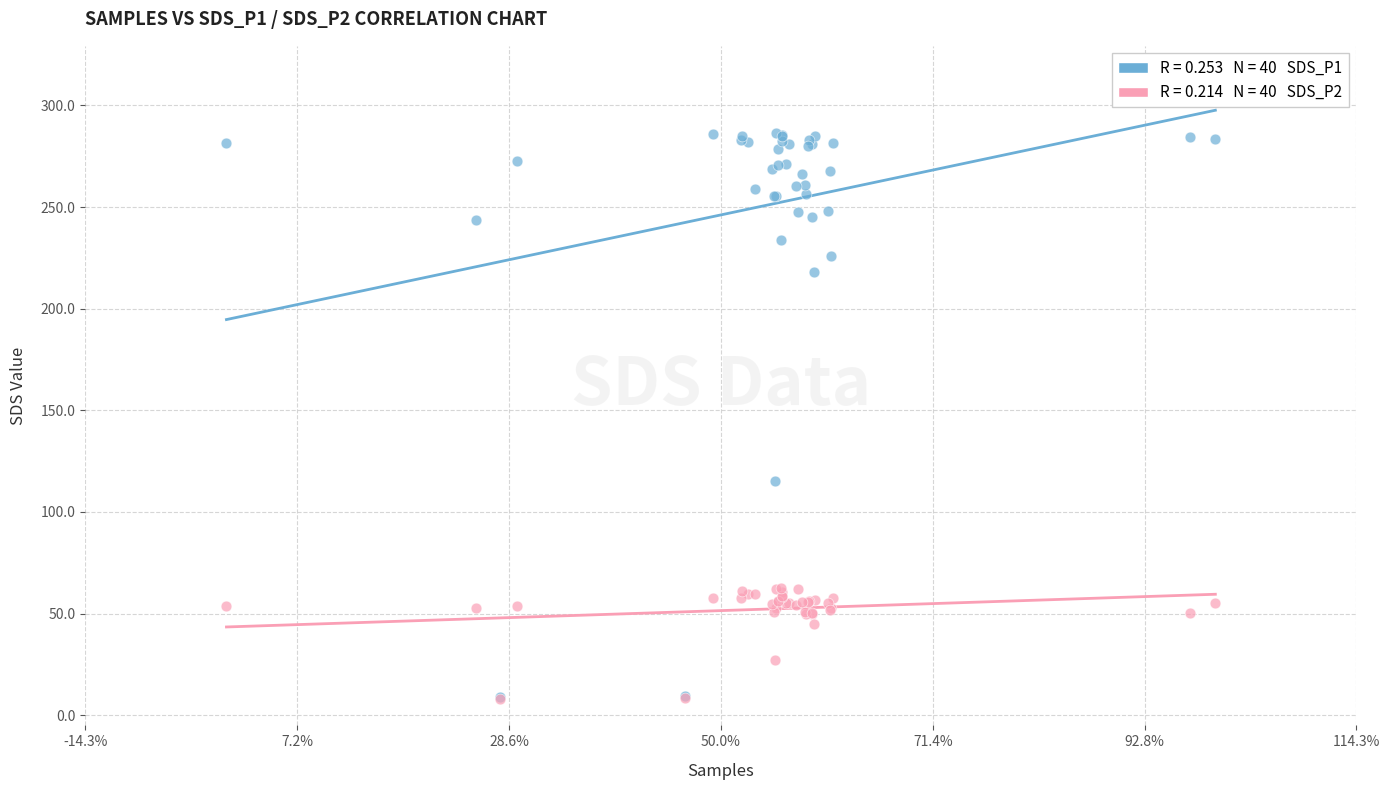

Across all series, what Y value is closest to 147?

115.0